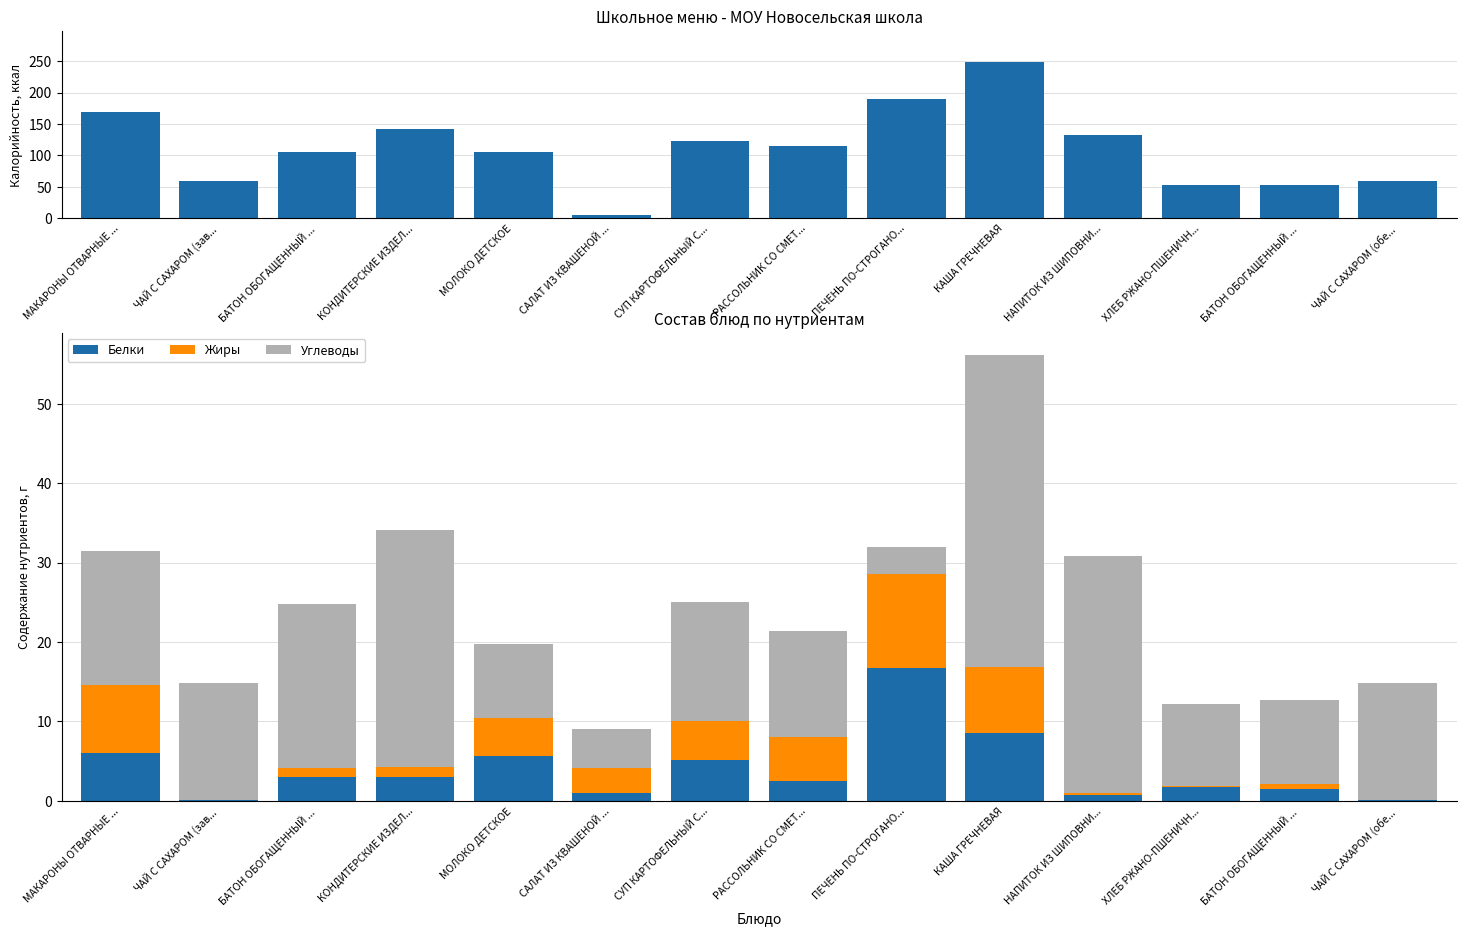

Which category has the highest value across all series?

КАША ГРЕЧНЕВАЯ